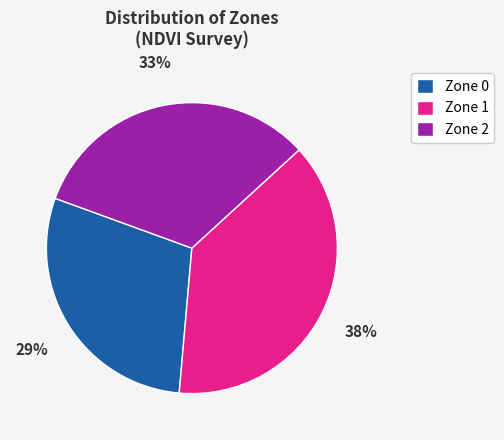

What is the ratio of the value at Zone 1 to the value at Zone 2?

1.2